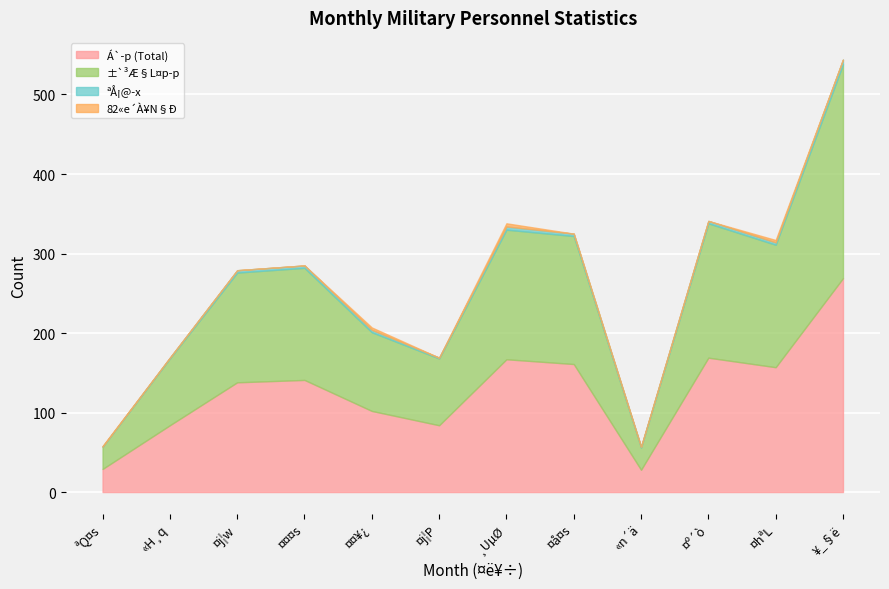

Which has a higher value, «H¸q or ¤¤¥¿?

¤¤¥¿